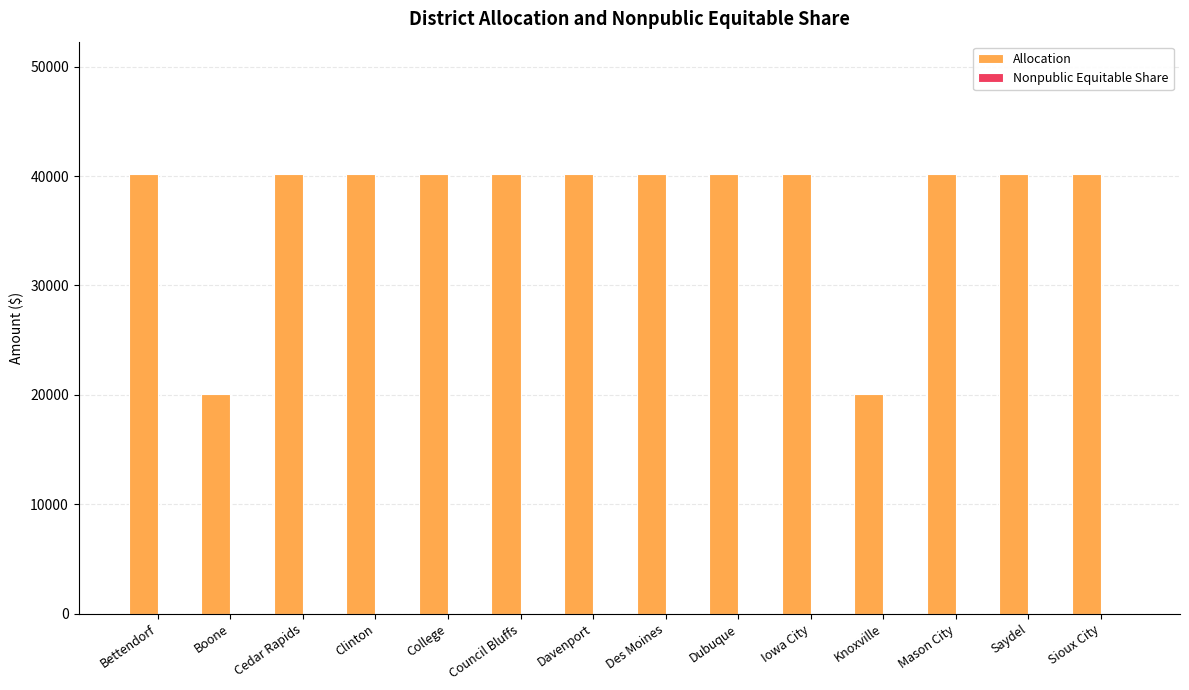

What is the approximate value at Davenport?

40221